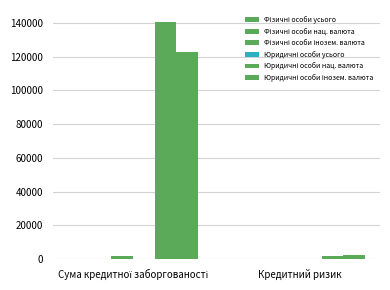

List the series in order of their peak value, highest first.

Юридичні особи нац. валюта, Юридичні особи інозем. валюта, Фізичні особи інозем. валюта, Фізичні особи усього, Юридичні особи усього, Фізичні особи нац. валюта